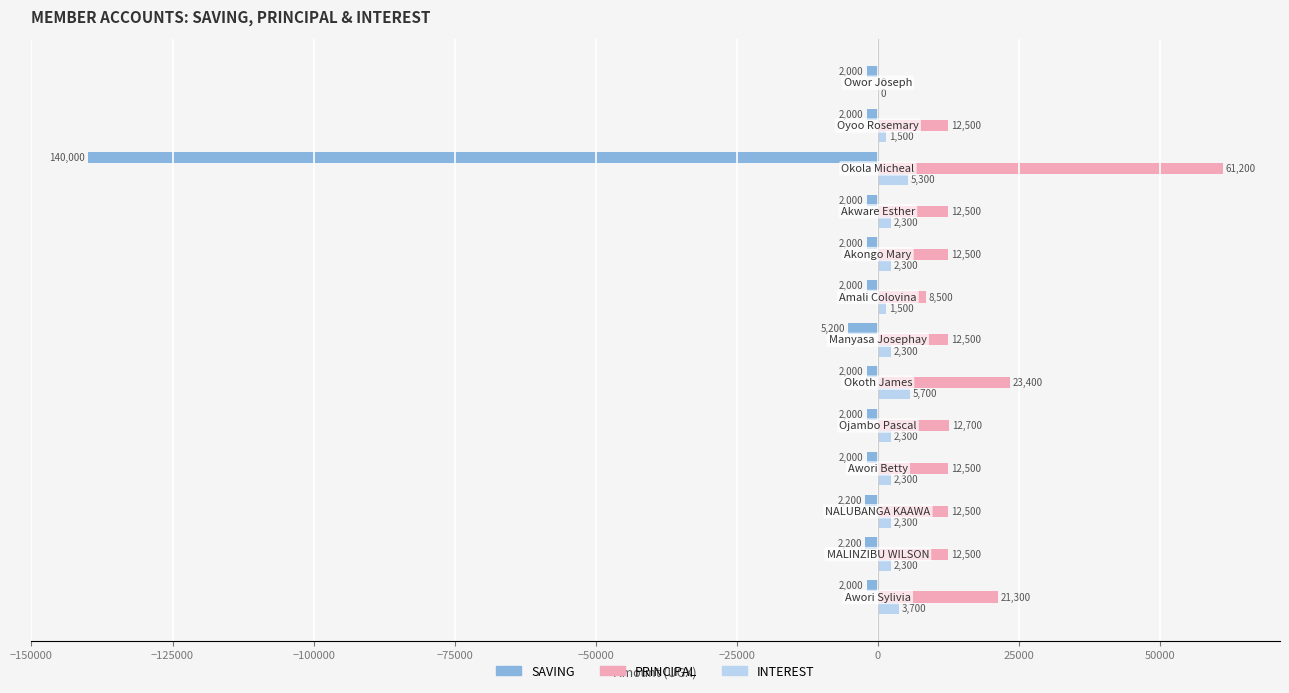

Which series has the largest total across all categories?

PRINCIPAL